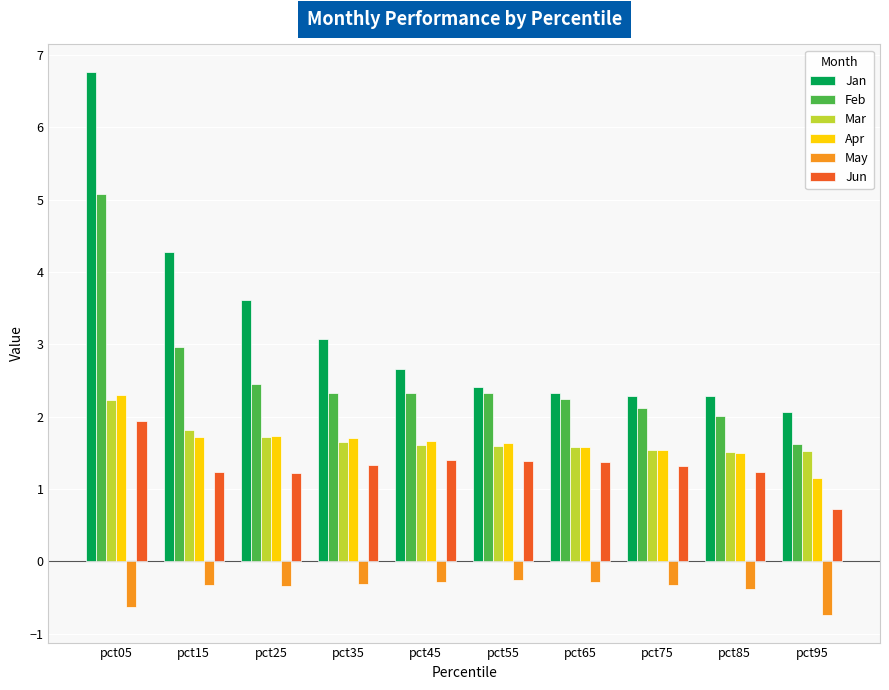

True or false: Jun has a value of 0.6 at pct35.

False